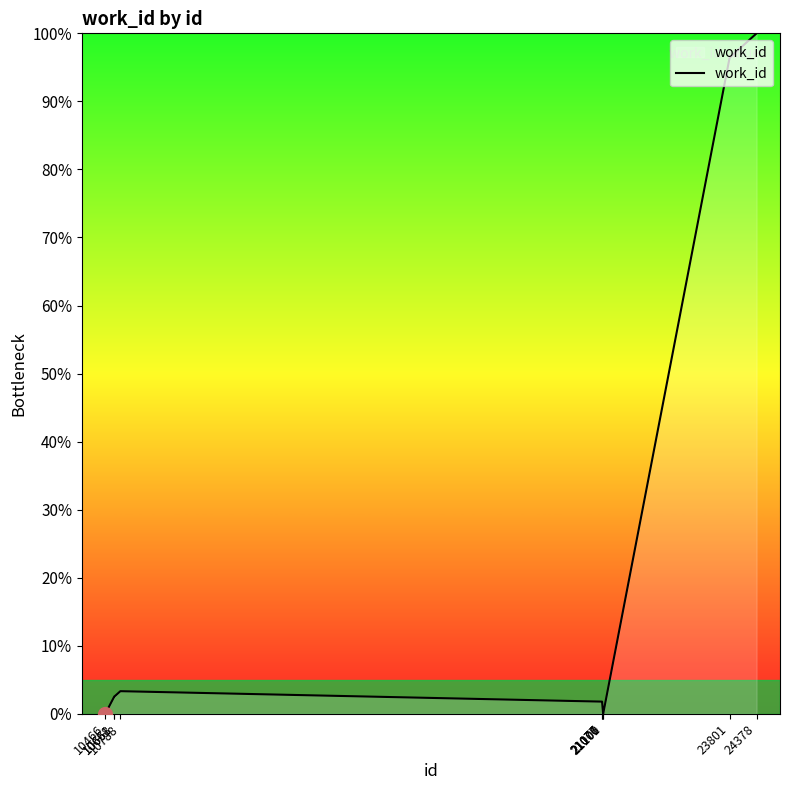

Reading right to left, extract all data points from this chart.

24378=100.0	23801=96.4	21101=0.0	21100=0.0	21077=1.8	21076=1.8	10788=3.3	10661=2.5	10658=2.5	10466=0.0